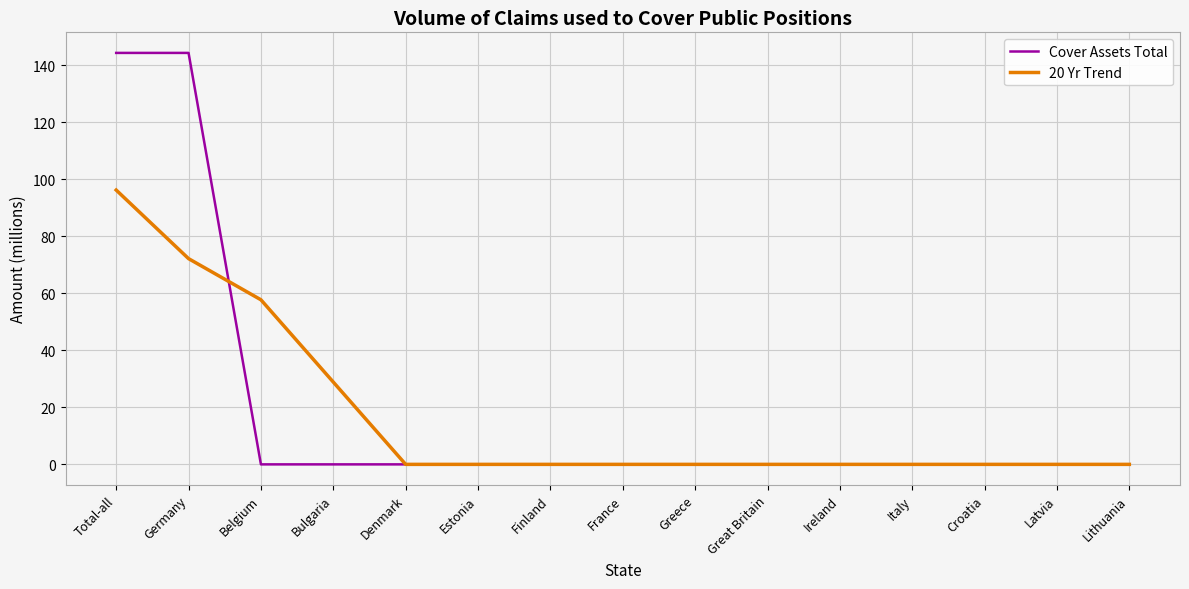

Reading left to right, what are all the values shown in this chart?

Cover Assets Total: 144.3	144.3	0.0	0.0	0.0	0.0	0.0	0.0	0.0	0.0	0.0	0.0	0.0	0.0	0.0
20 Yr Trend: 96.2	72.1	57.7	28.9	0.0	0.0	0.0	0.0	0.0	0.0	0.0	0.0	0.0	0.0	0.0